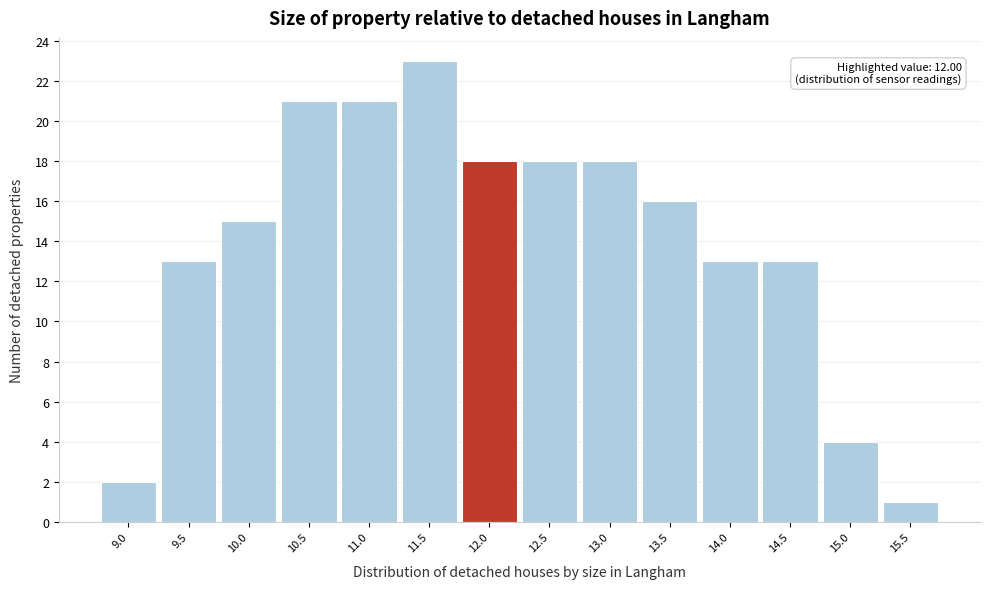

Which range on the x-axis has the tallest bar?

11.25 to 11.75